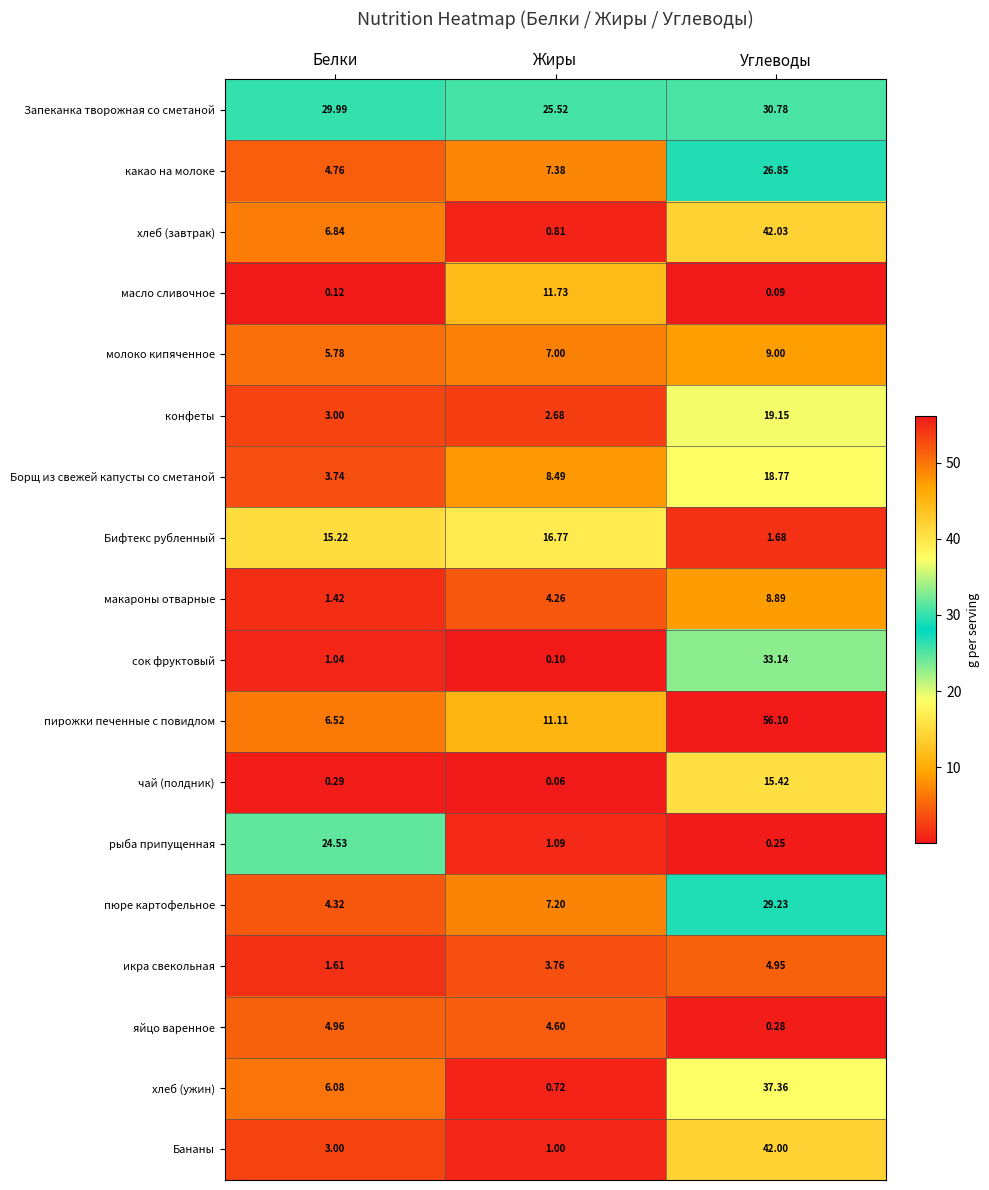

What is the minimum value shown in the chart?

0.1